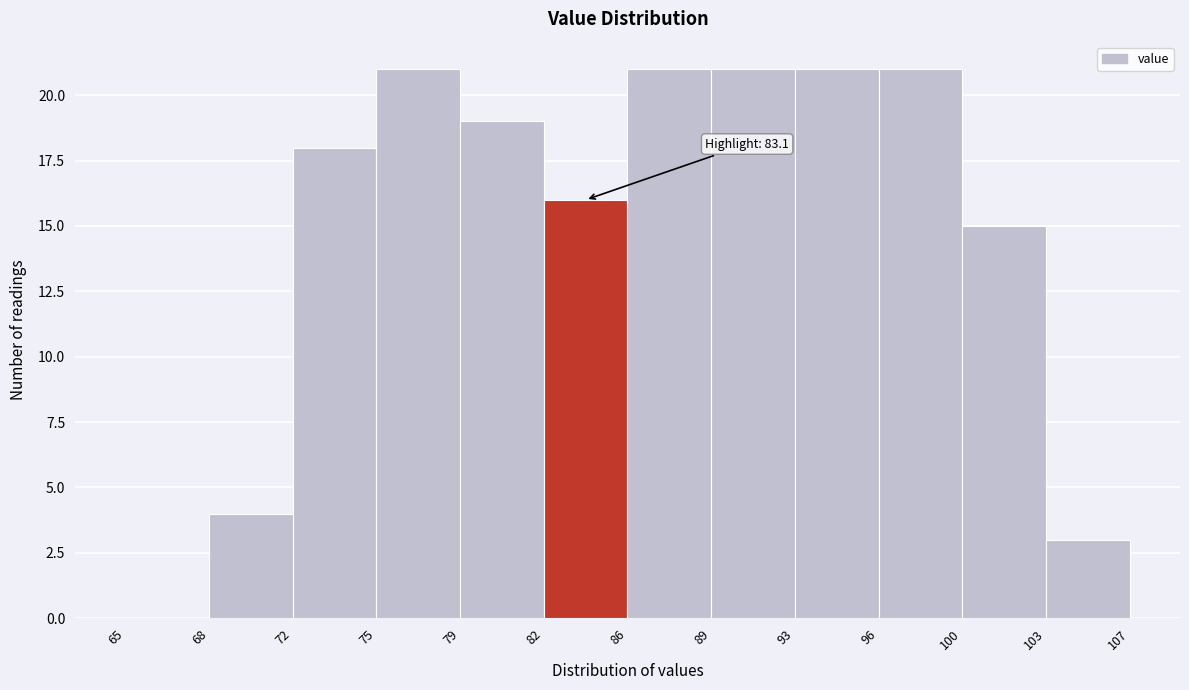

Reading left to right, list all the values displayed in this chart.

65=0	68=4	72=18	75=21	79=19	82=16	86=21	89=21	93=21	96=21	100=15	103=3